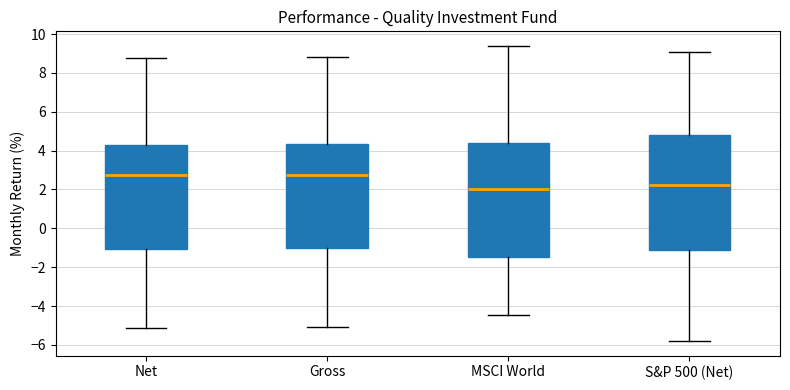

Reading left to right, transcribe this box plot: for each box, give where its median line is, the range the box spans, and where its two whiskers end, as read against the y-axis. The values are not printed on the chart, so give them approximately, as read against the axis.

Net: median 2.8, box -1.0 to 4.2, whiskers -5.2 to 8.8
Gross: median 2.8, box -1.0 to 4.4, whiskers -5.0 to 8.8
MSCI World: median 2.0, box -1.4 to 4.4, whiskers -4.4 to 9.4
S&P 500 (Net): median 2.2, box -1.2 to 4.8, whiskers -5.8 to 9.0